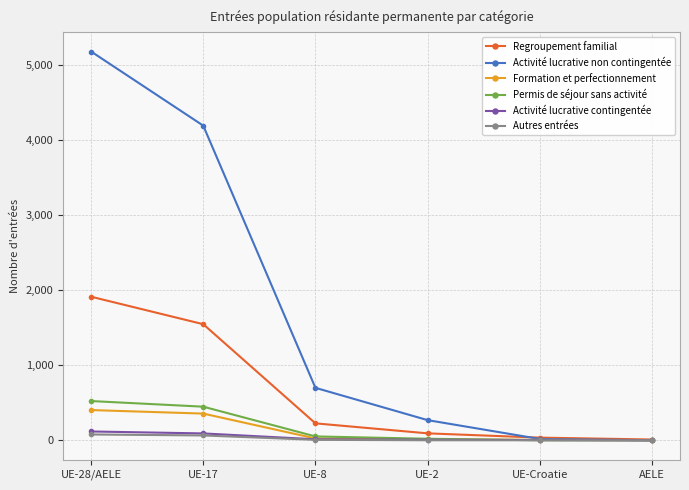

How many lines are shown in the chart?

6